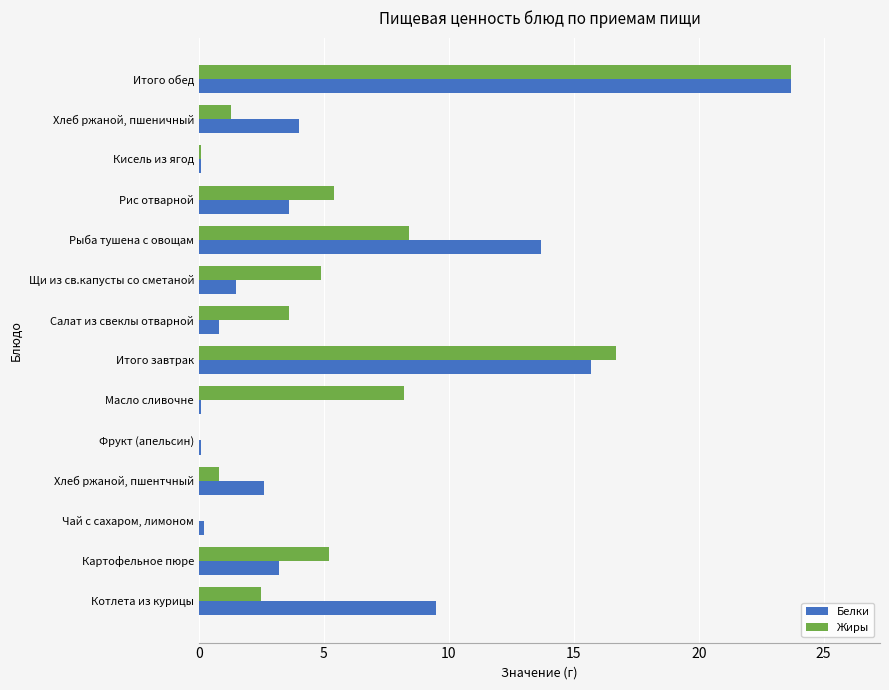

At which category is the sum across all series the highest?

Итого обед